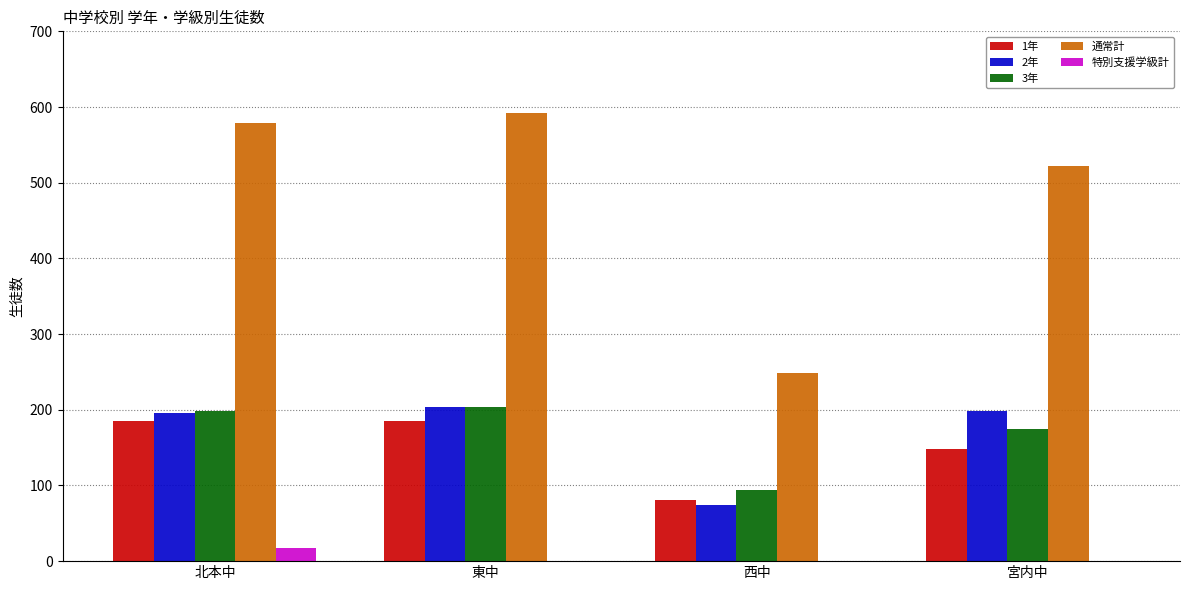

Which series has the largest range (max minus min)?

通常計